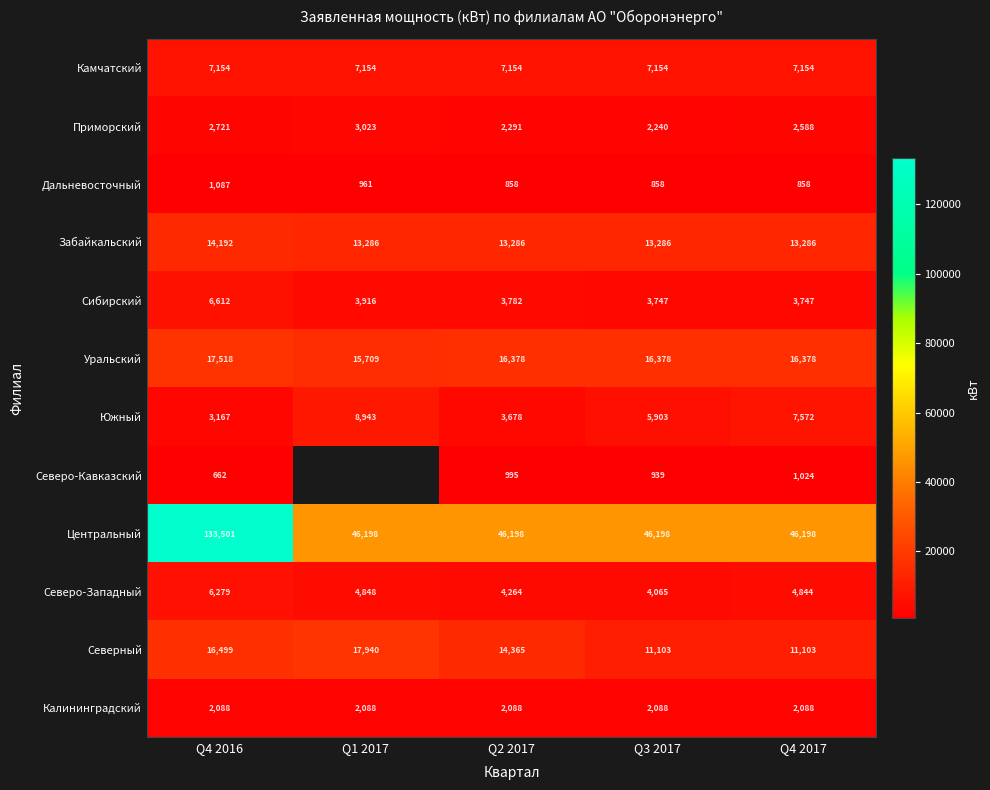

At Q2 2017, list the series in order from largest to smallest.

Центральный, Уральский, Северный, Забайкальский, Камчатский, Северо-Западный, Сибирский, Южный, Приморский, Калининградский, Северо-Кавказский, Дальневосточный